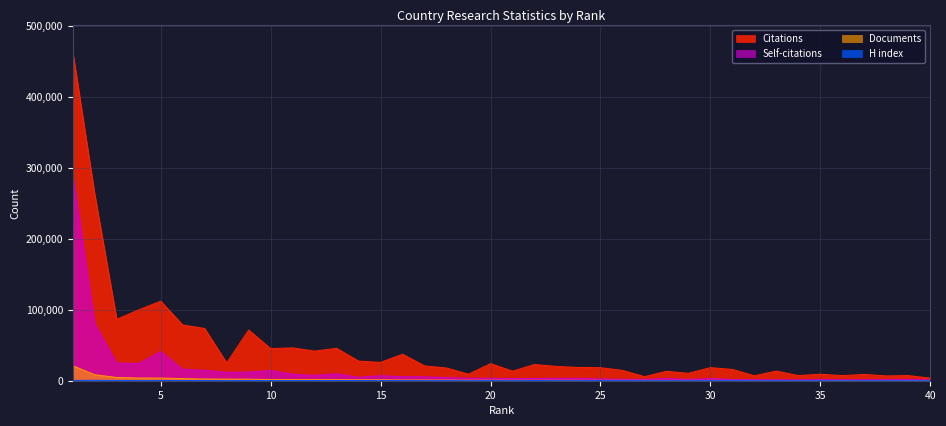

What is the value of the Citations point at the 5th from the left?

112171